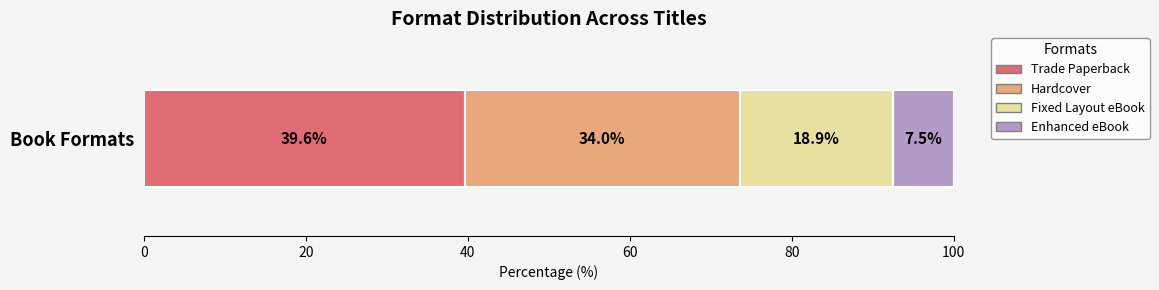

Is it true that Trade Paperback equals 65.5 at Book Formats?

False